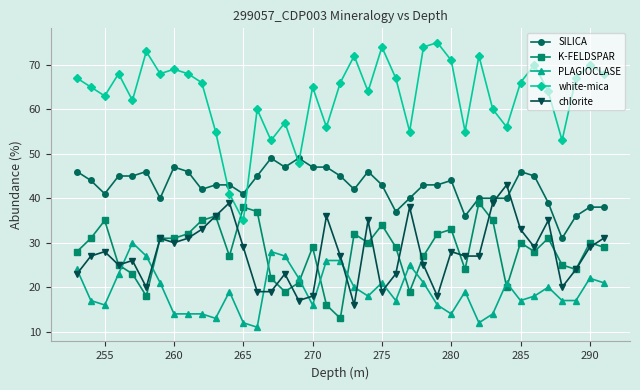

At how many categories does at least one series exceed 50?

36